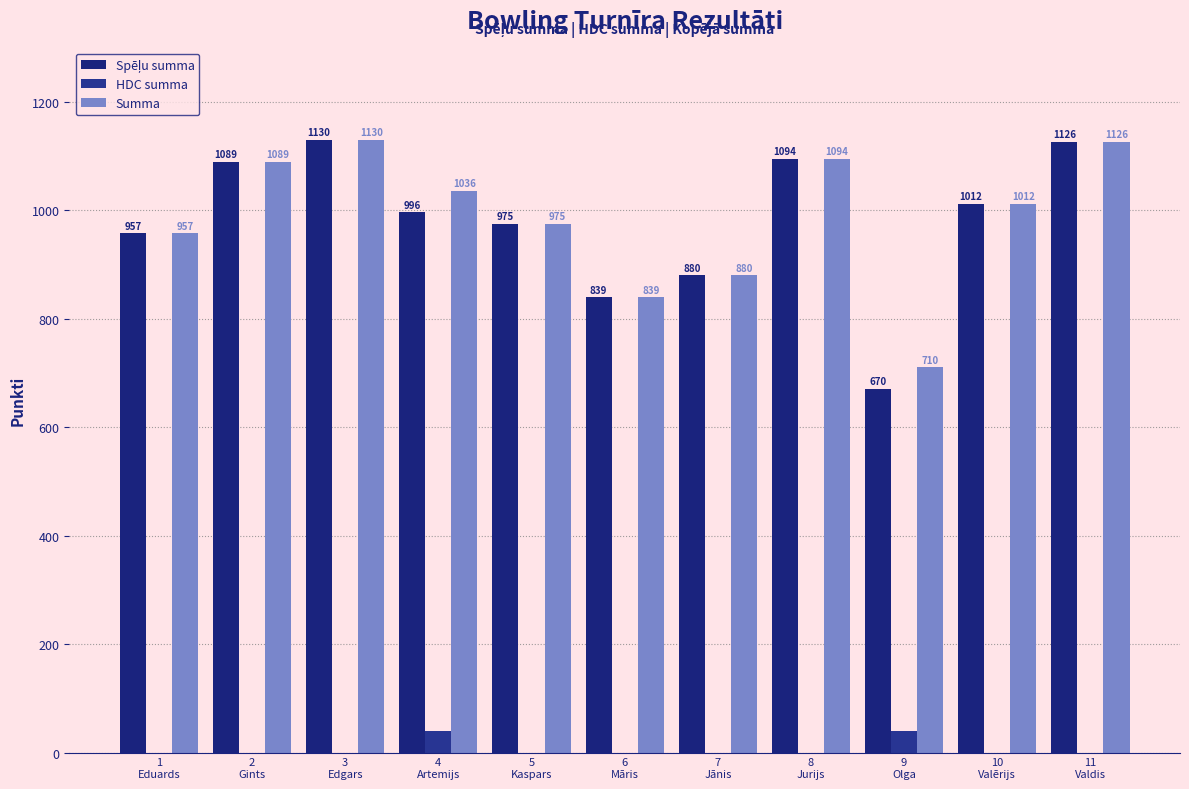

Count the number of categories in the chart.

11